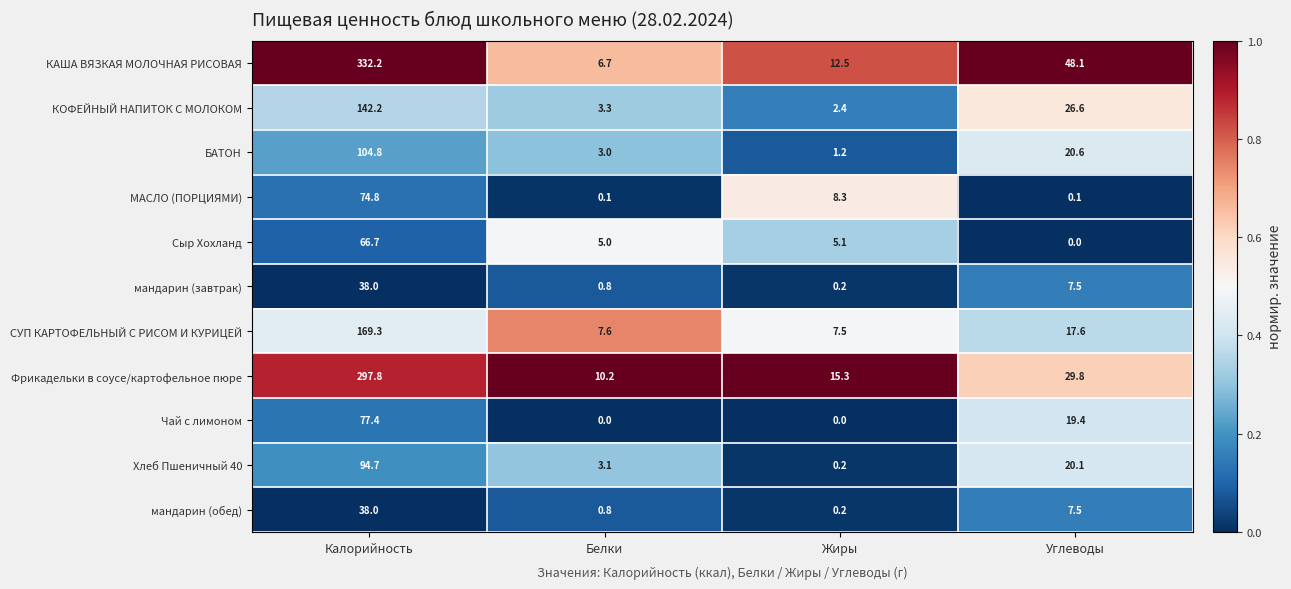

What is the difference between the highest and lowest values at Углеводы?

48.1